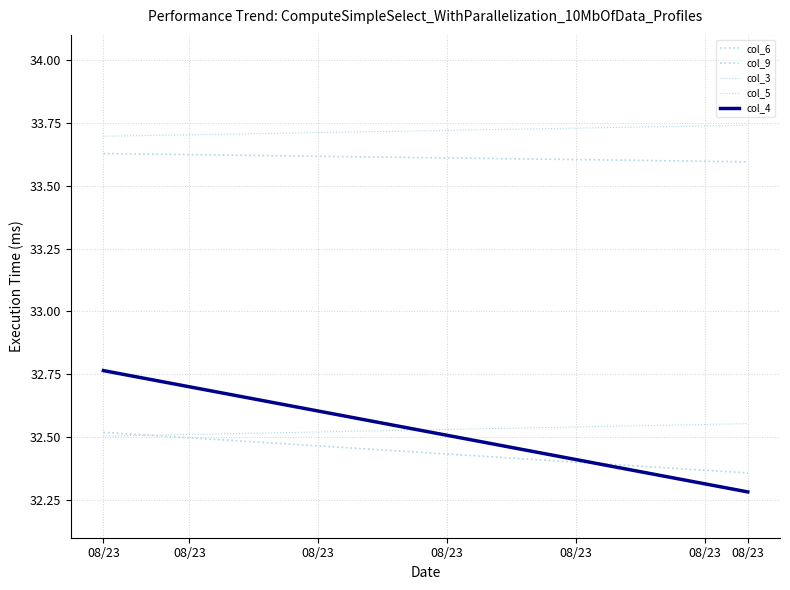

How many lines are shown in the chart?

5